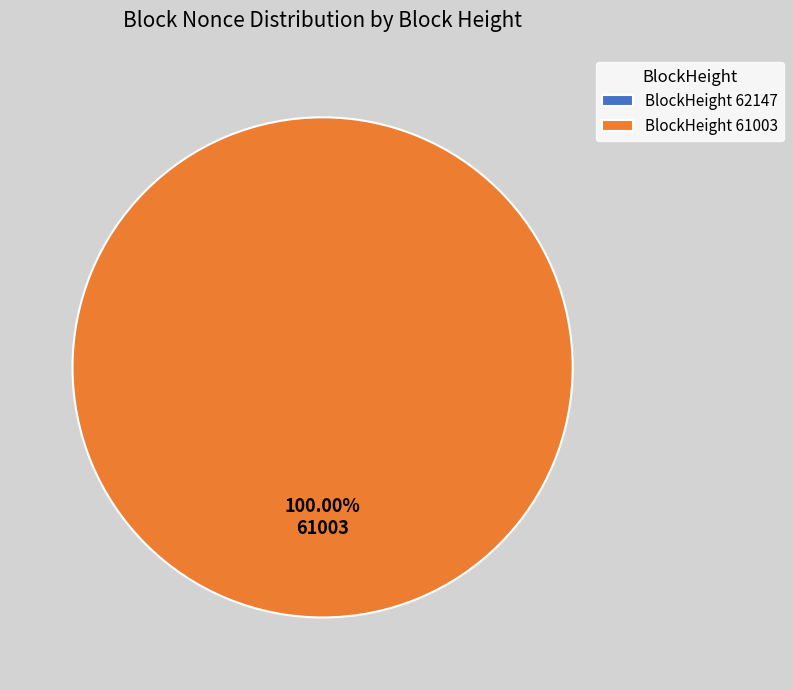

Which category has the biggest portion of the pie?

61003